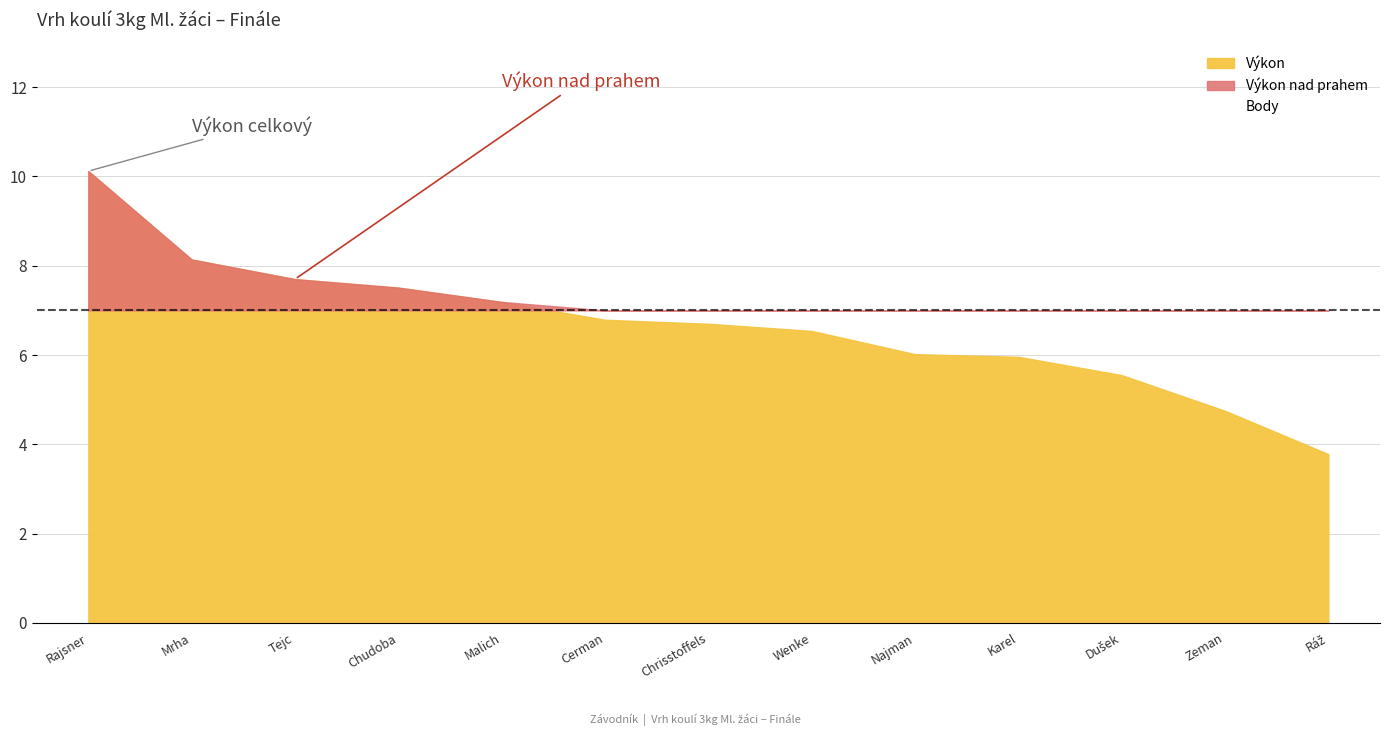

Which series has the largest total across all categories?

Výkon